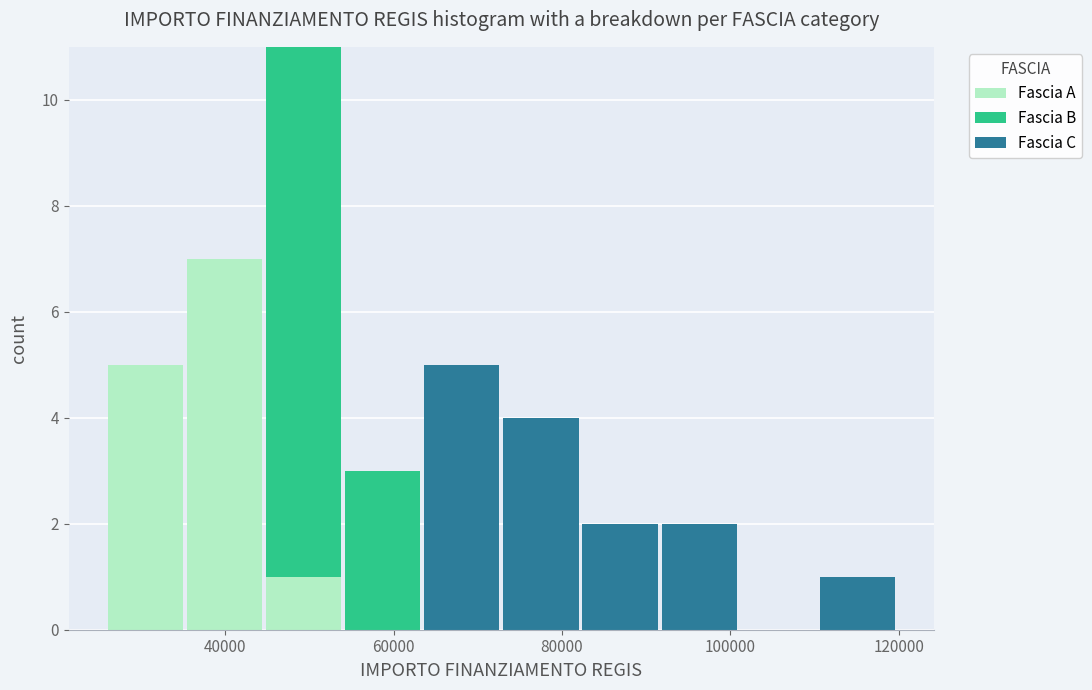

What is the total height of the stacked bar covering 82000 to 92000 on the x-axis? Neither the bar edges nor the heights are printed on the chart, so give them approximately, as read against the axes.

2